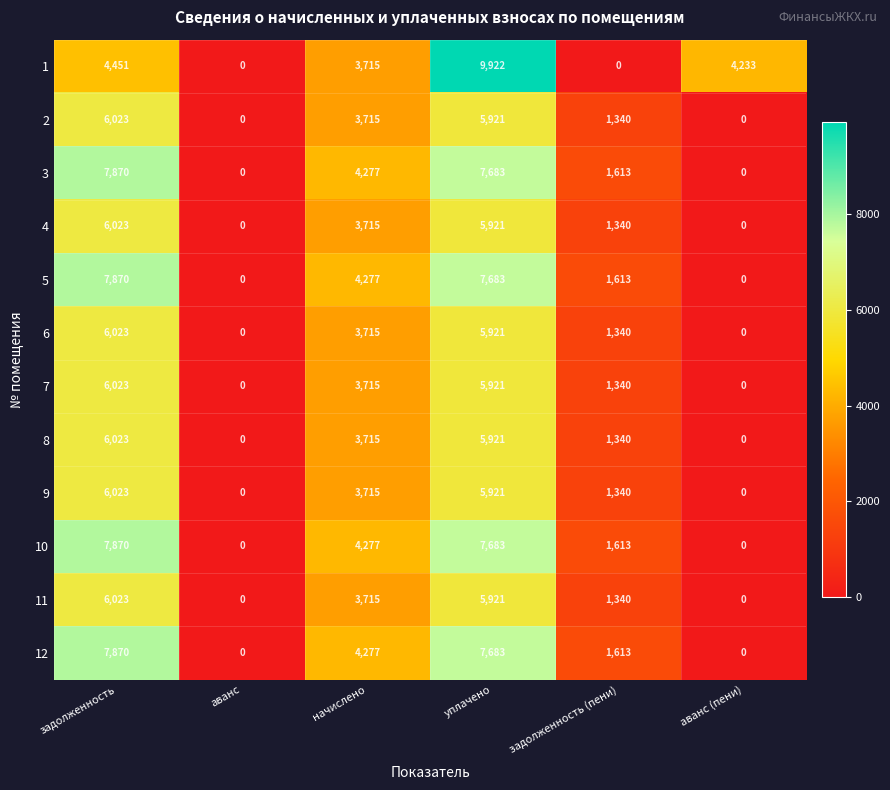

True or false: 6 has a value of 3016 at задолженность.

False